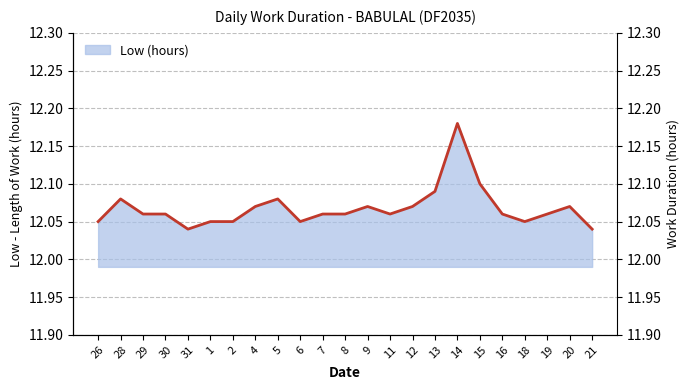

Reading left to right, what are all the values shown in this chart?

26=12.1	28=12.1	29=12.1	30=12.1	31=12.0	1=12.1	2=12.1	4=12.1	5=12.1	6=12.1	7=12.1	8=12.1	9=12.1	11=12.1	12=12.1	13=12.1	14=12.2	15=12.1	16=12.1	18=12.1	19=12.1	20=12.1	21=12.0